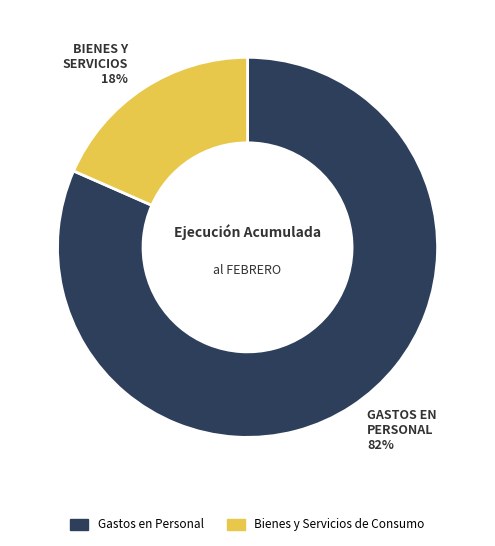

To the nearest percent, what is the average slice percentage?

50%